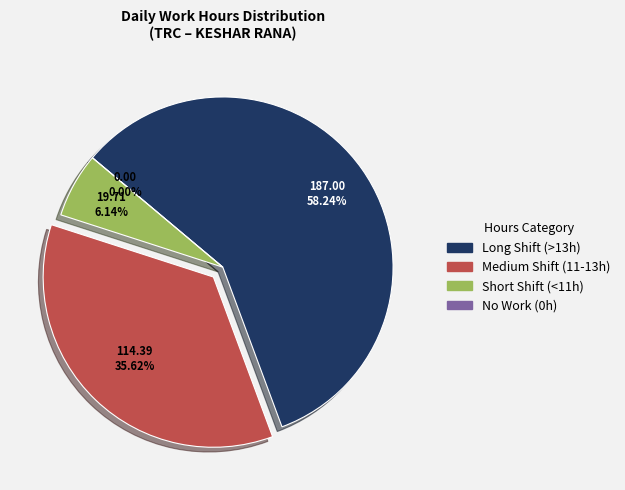

True or false: Thu 9 accounts for 1% of the total.

False